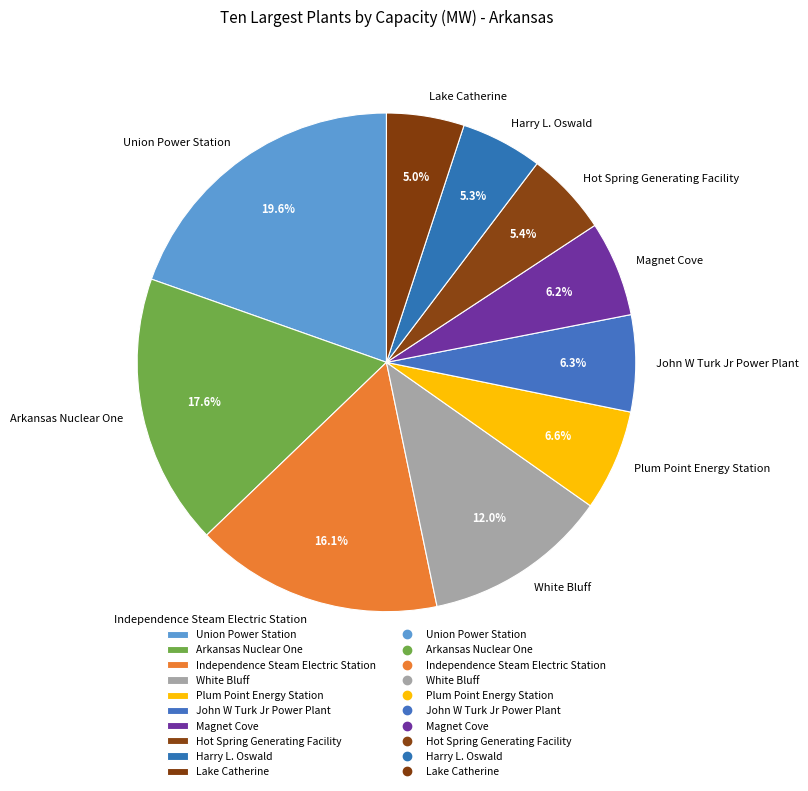

What percentage is NOT represented by Union Power Station?

80.4%